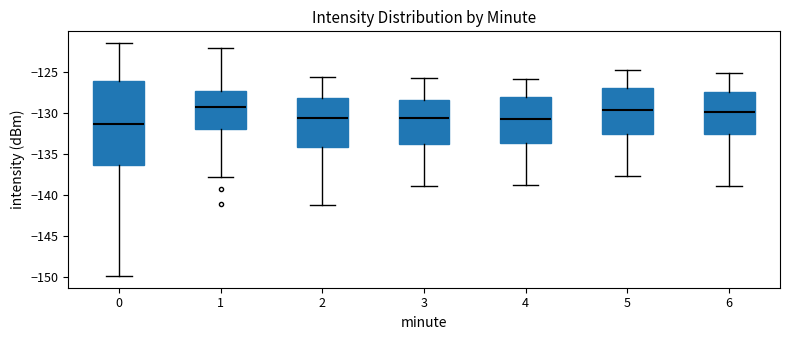

Reading left to right, read every box against the y-axis: the position of its median line, the range the box covers, and the ends of its whiskers. The values are not printed on the chart, so give them approximately, as read against the axis.

0: median -131.5, box -136.5 to -126.0, whiskers -150.0 to -121.5
1: median -129.5, box -132.0 to -127.5, whiskers -138.0 to -122.0
2: median -130.5, box -134.0 to -128.0, whiskers -141.0 to -125.5
3: median -130.5, box -133.5 to -128.5, whiskers -139.0 to -125.5
4: median -130.5, box -133.5 to -128.0, whiskers -139.0 to -126.0
5: median -129.5, box -132.5 to -127.0, whiskers -137.5 to -125.0
6: median -130.0, box -132.5 to -127.5, whiskers -139.0 to -125.0